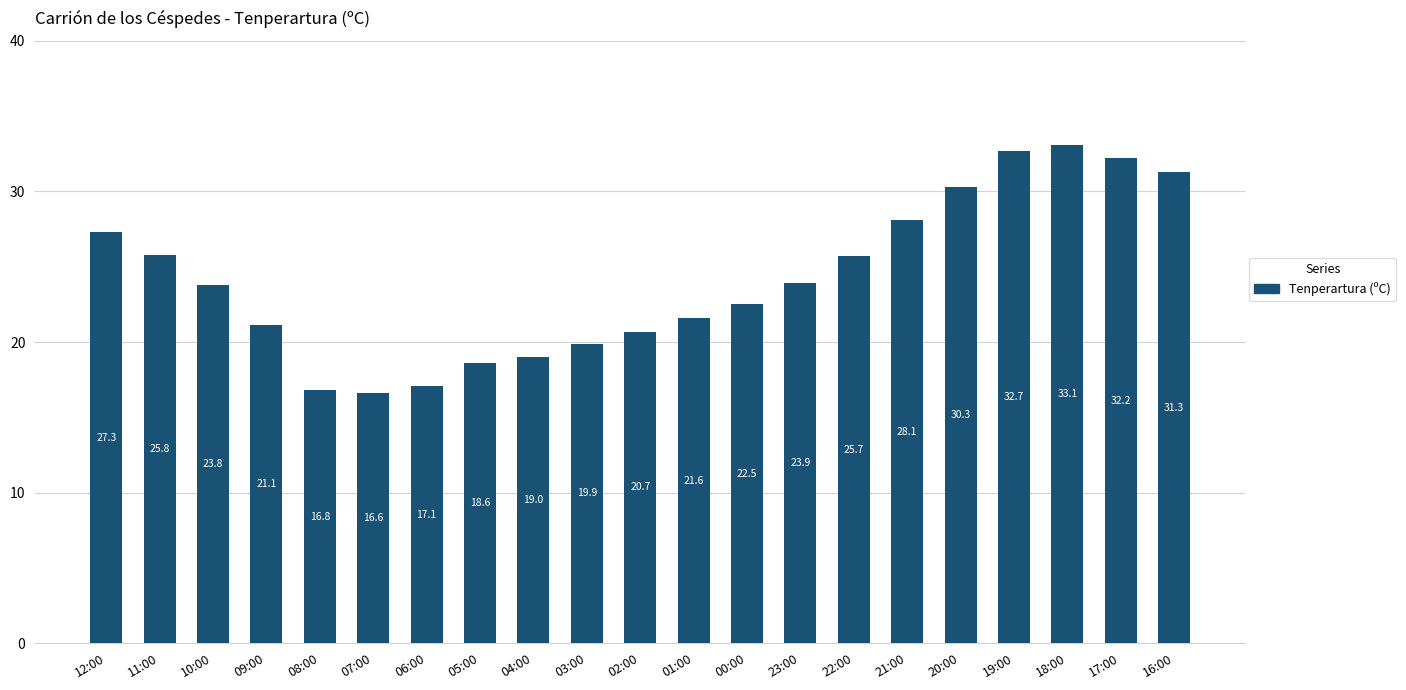

List the labels in order of value, largest first.

18:00, 19:00, 17:00, 16:00, 20:00, 21:00, 12:00, 11:00, 22:00, 23:00, 10:00, 00:00, 01:00, 09:00, 02:00, 03:00, 04:00, 05:00, 06:00, 08:00, 07:00